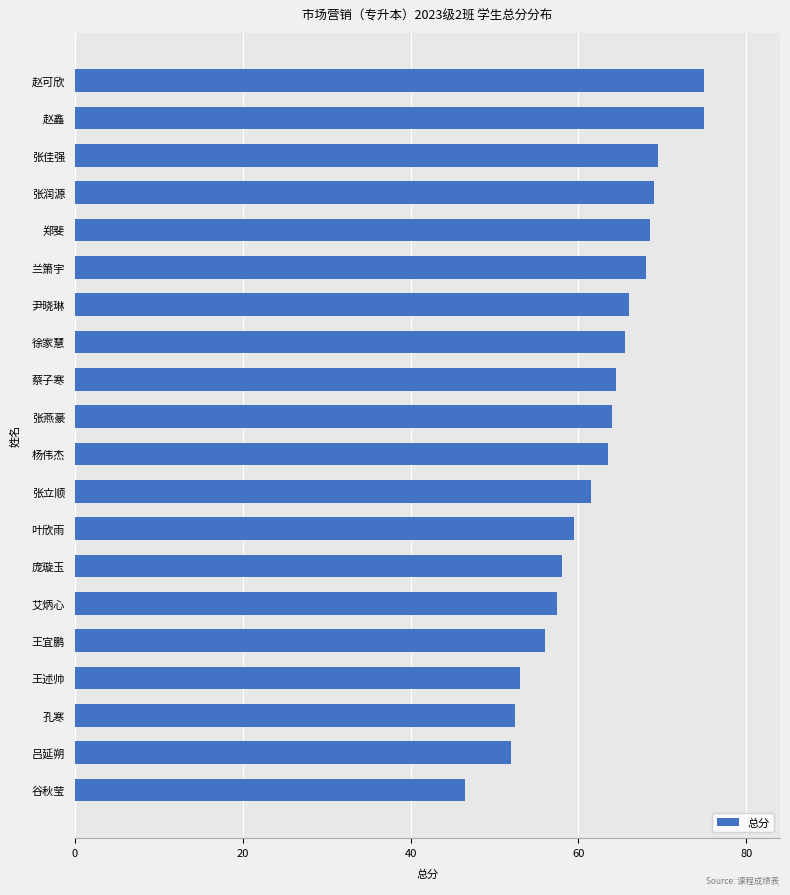

What is the minimum value shown in the chart?

46.5